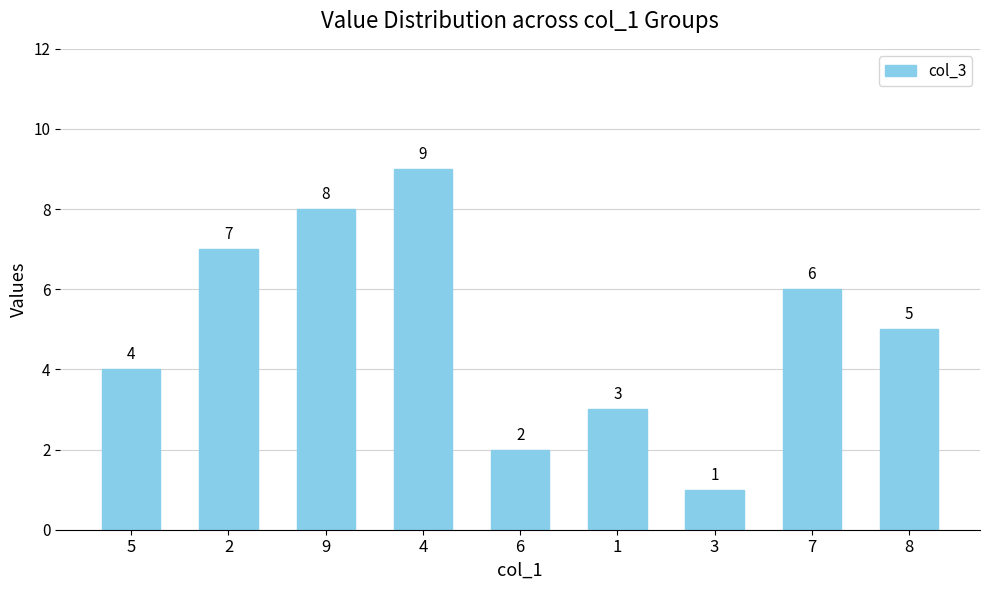

Which has a higher value, 7 or 9?

9